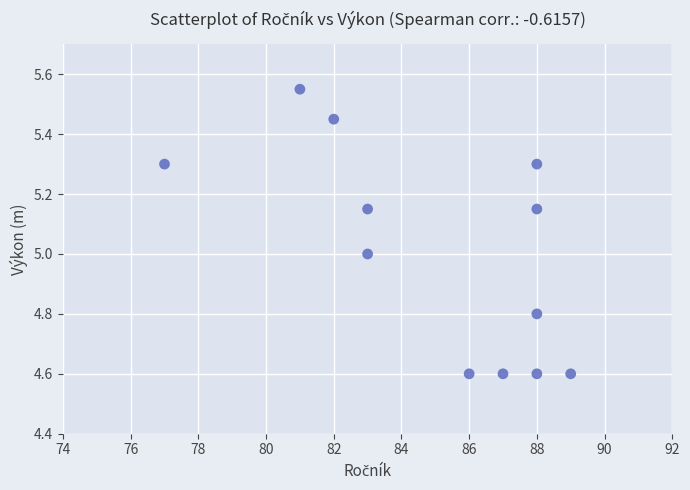

What is the average Y value?

5.0